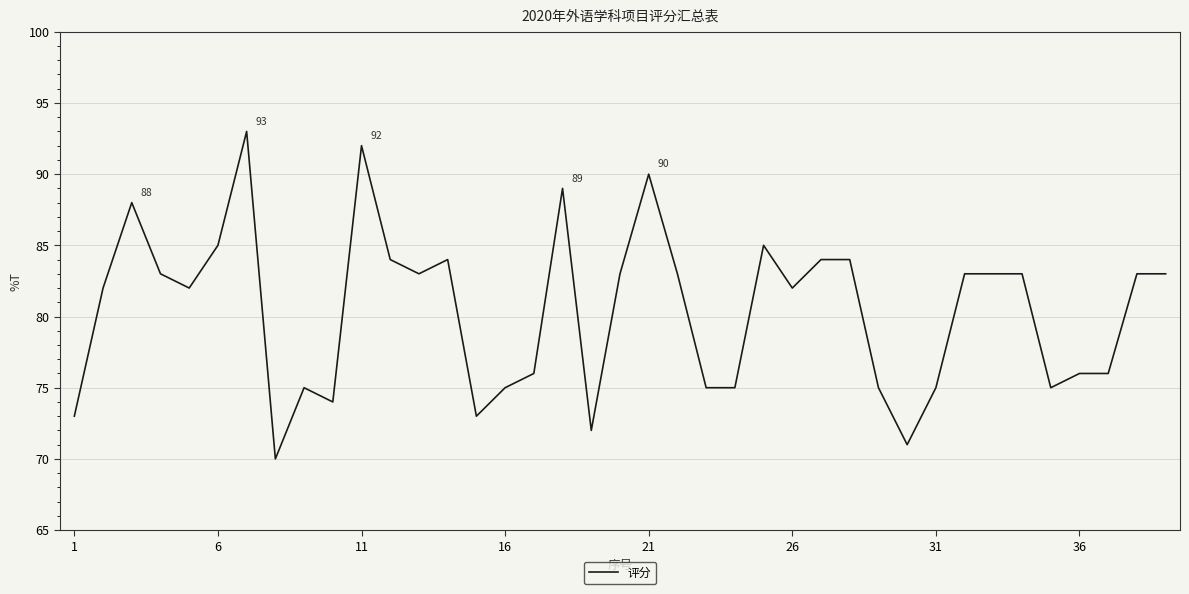

What is the sum of all values?

3137